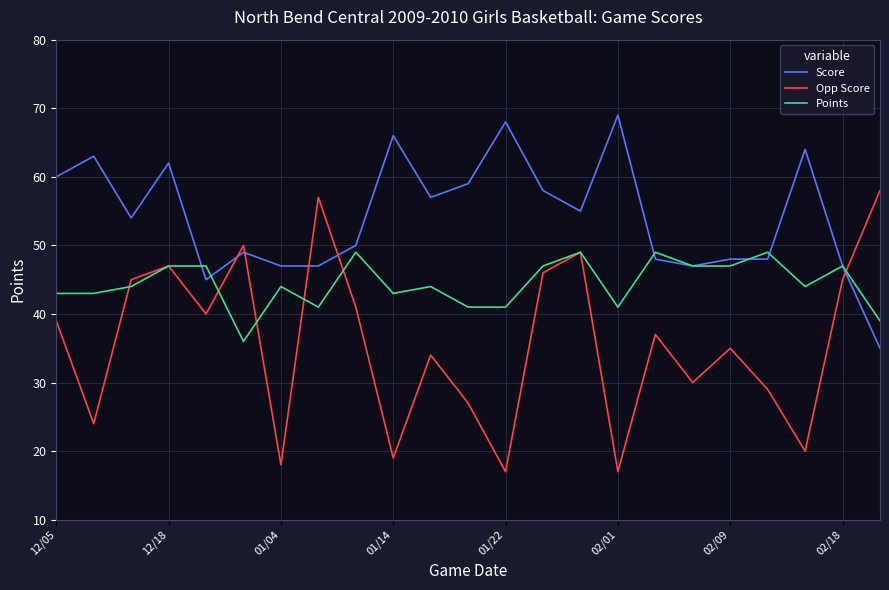

What is the greatest value displayed?

69